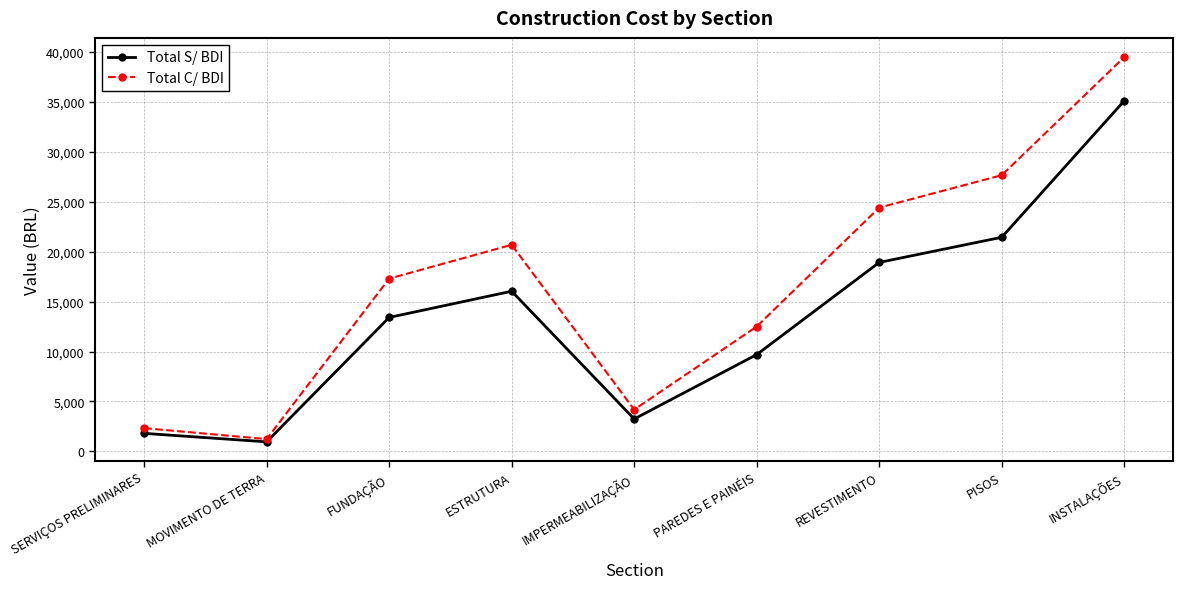

Which series has the largest range (max minus min)?

Total C/ BDI